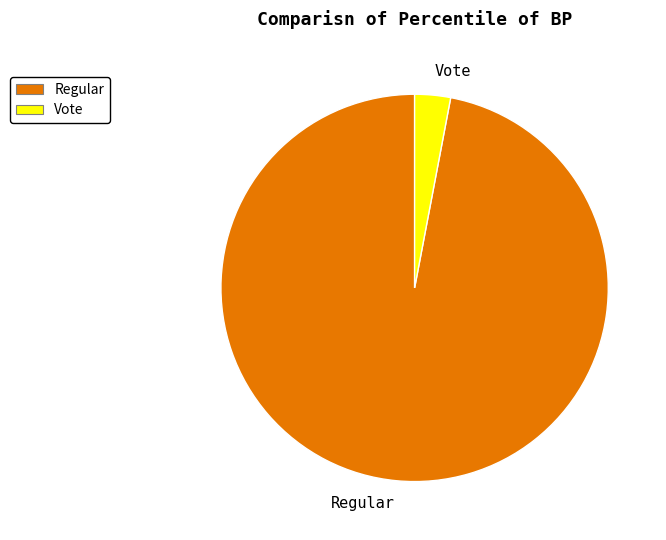

Which slice is the largest?

Regular